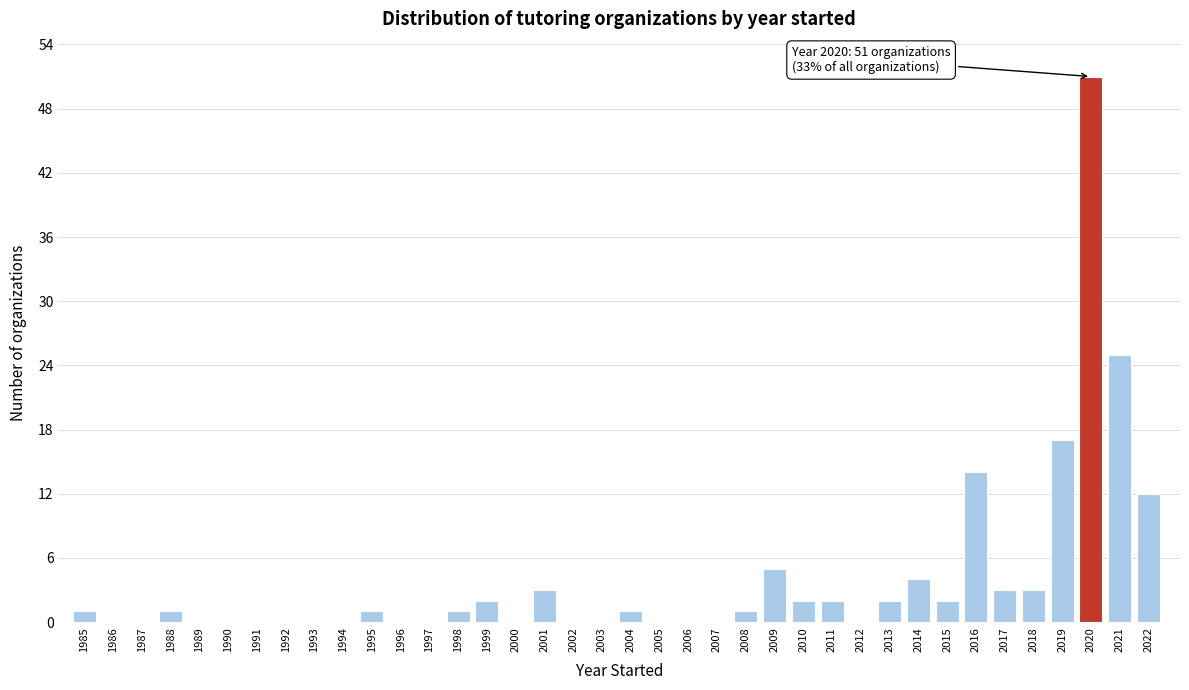

What is the sum of the values at 2017 and 2009?

8